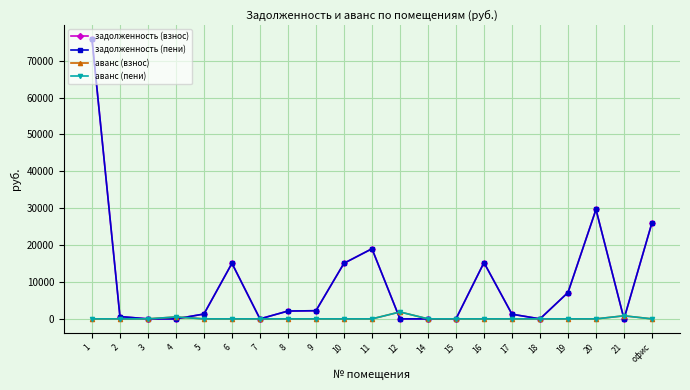

Is this an area chart (filled region under the line)?

No